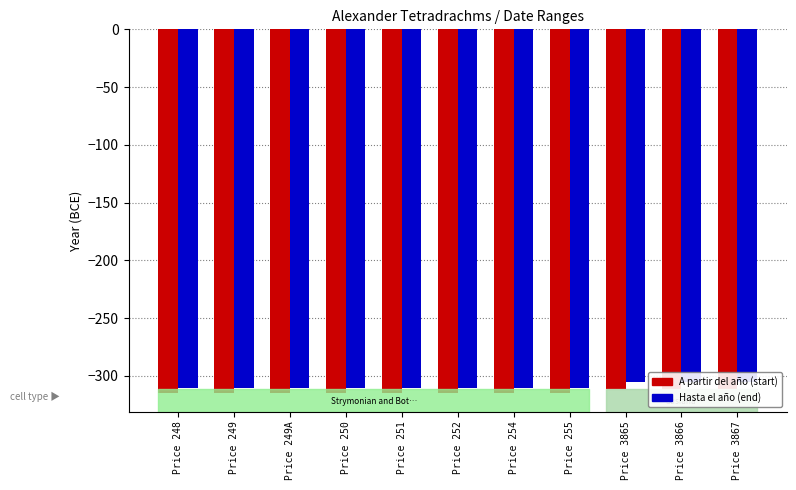

Are the bars horizontal?

No